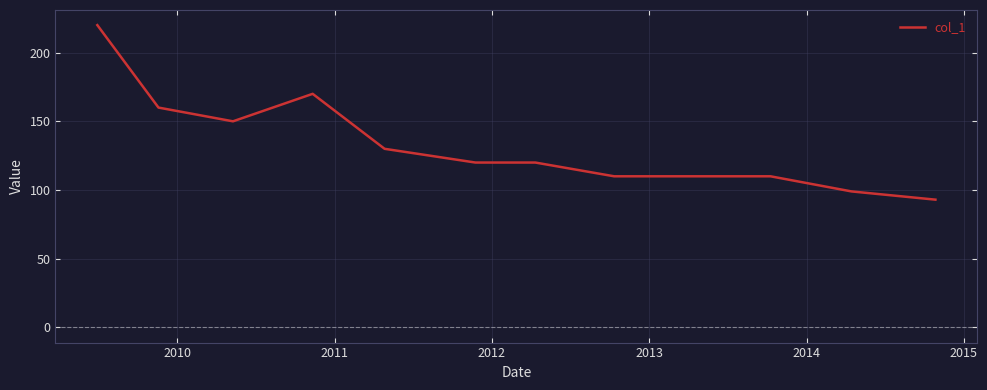

True or false: there are more than 0 points higher than both neighbors.

True